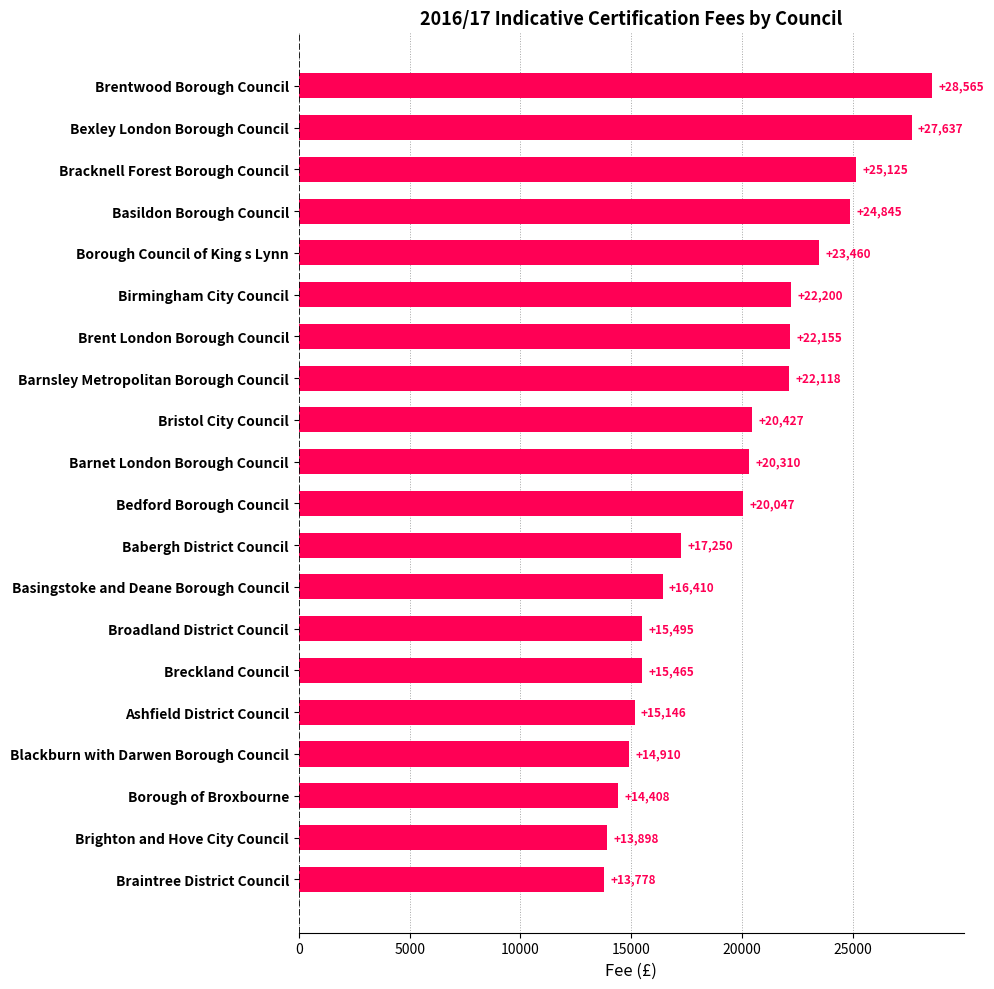

How many bars are there in total?

20